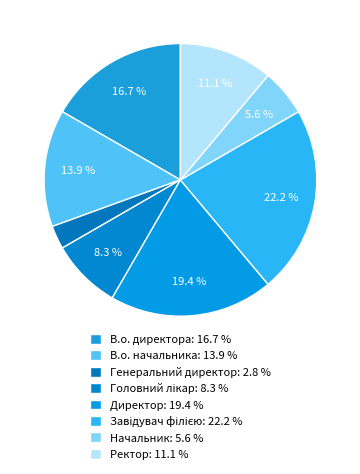

Do В.о. директора and Генеральний директор together represent more than half of the pie?

No